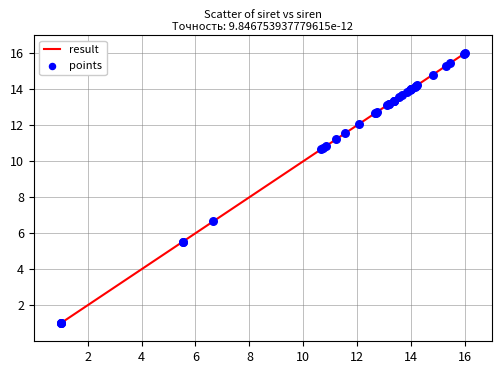

What is the smallest value displayed?

1.0